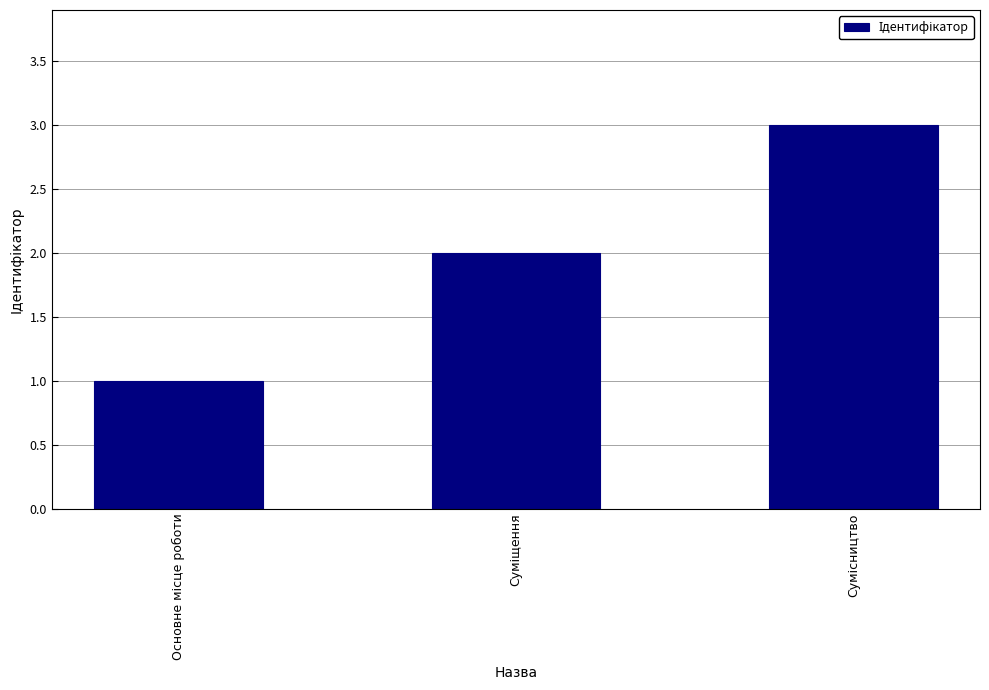

How many values are between 1 and 3?

3